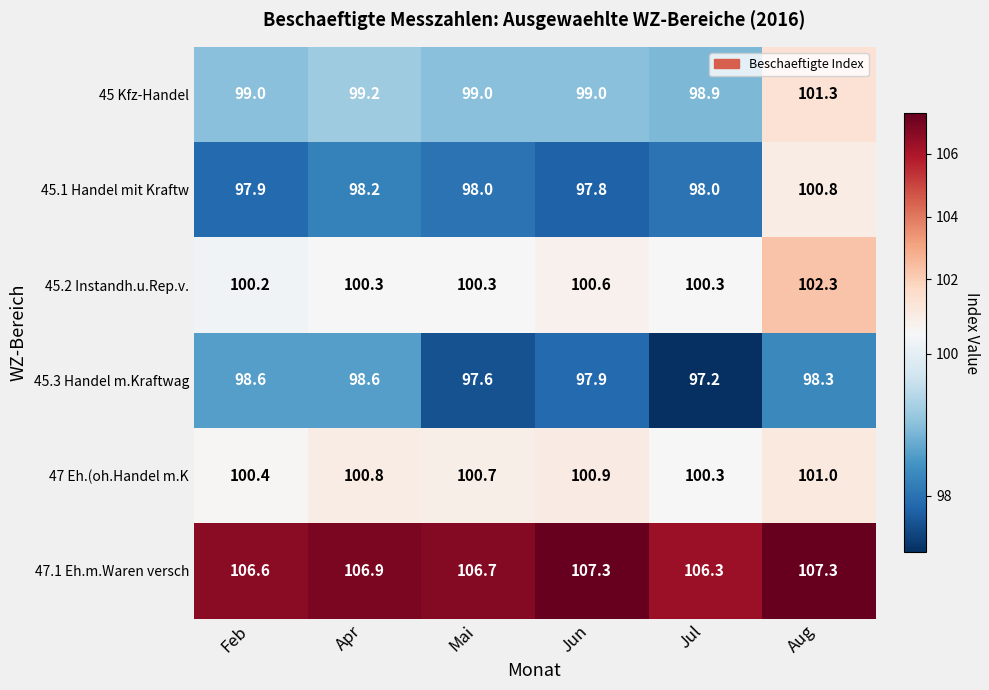

Which series has the largest total across all categories?

47.1 Eh.m.Waren versch